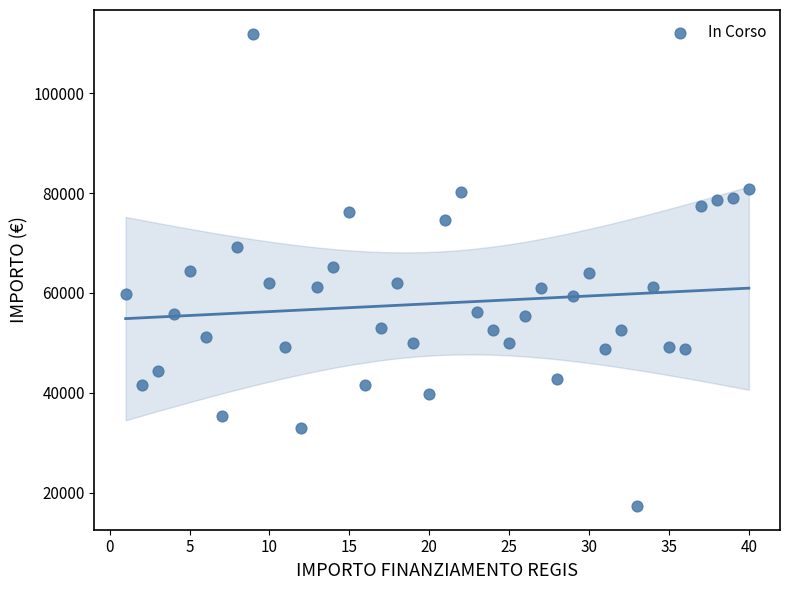

What is the range of X values (max minus min)?

39.0